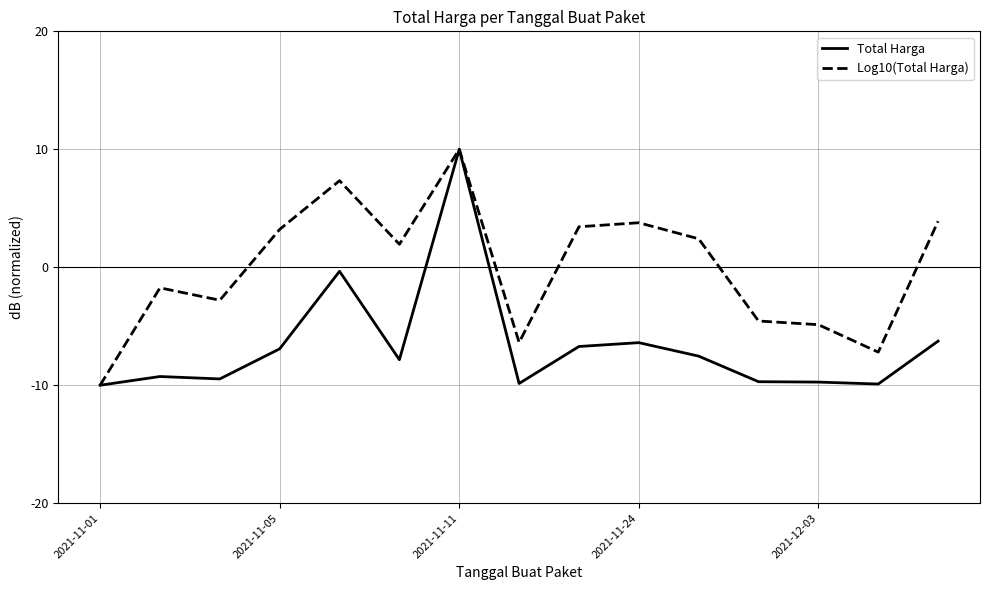

What is the maximum value shown in the chart?

10.0